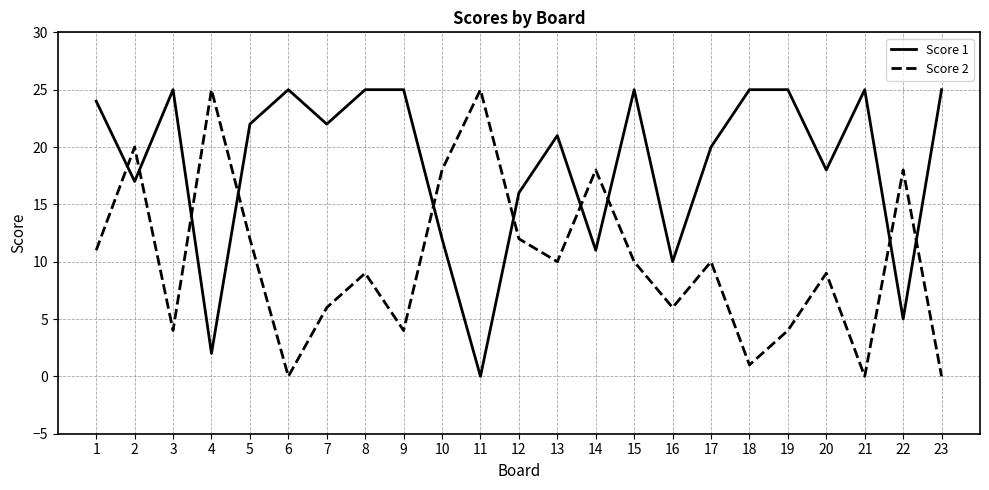

Which series has the largest total across all categories?

Score 1